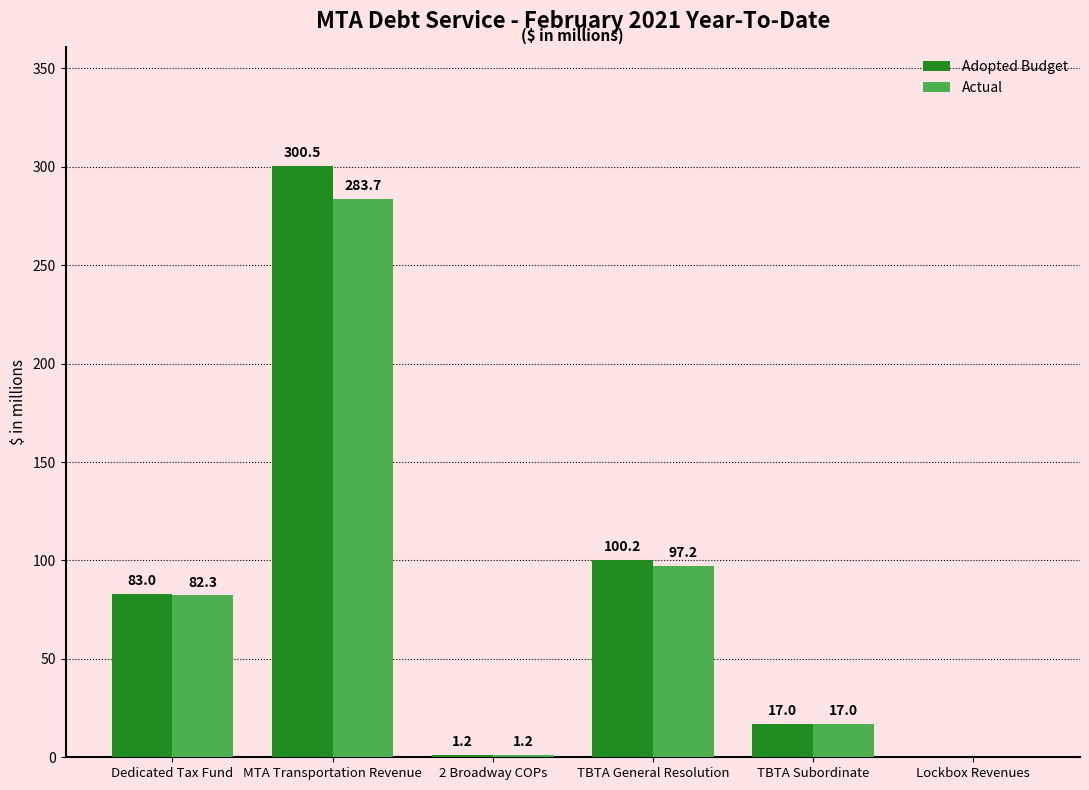

What is the total value across all series at Dedicated Tax Fund?

165.3